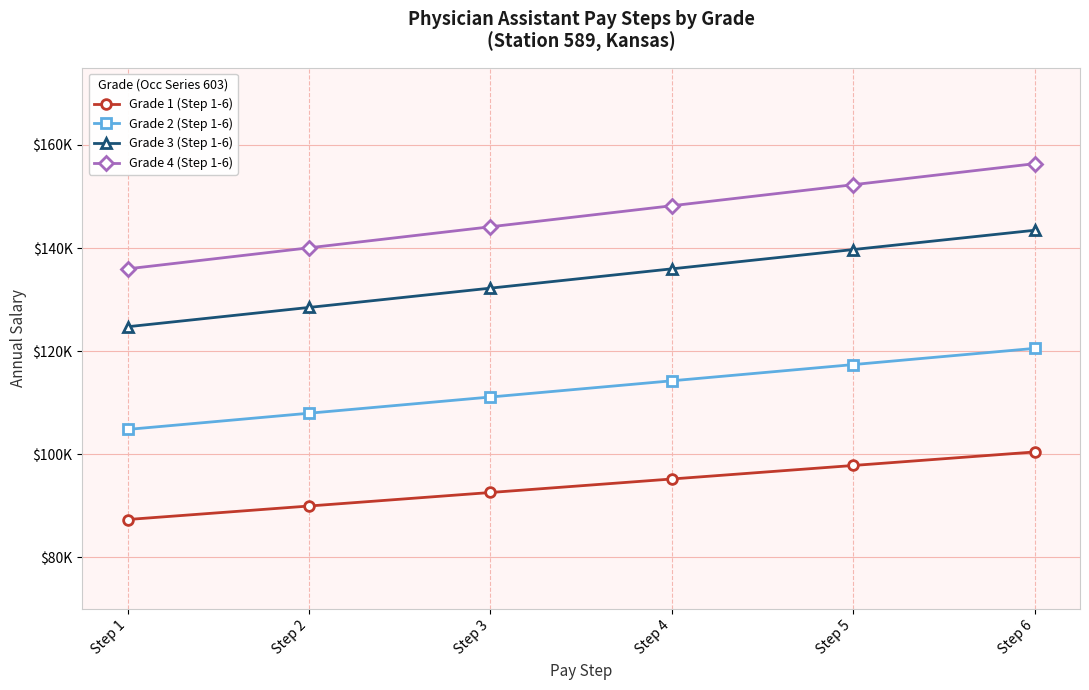

Is this an area chart (filled region under the line)?

No